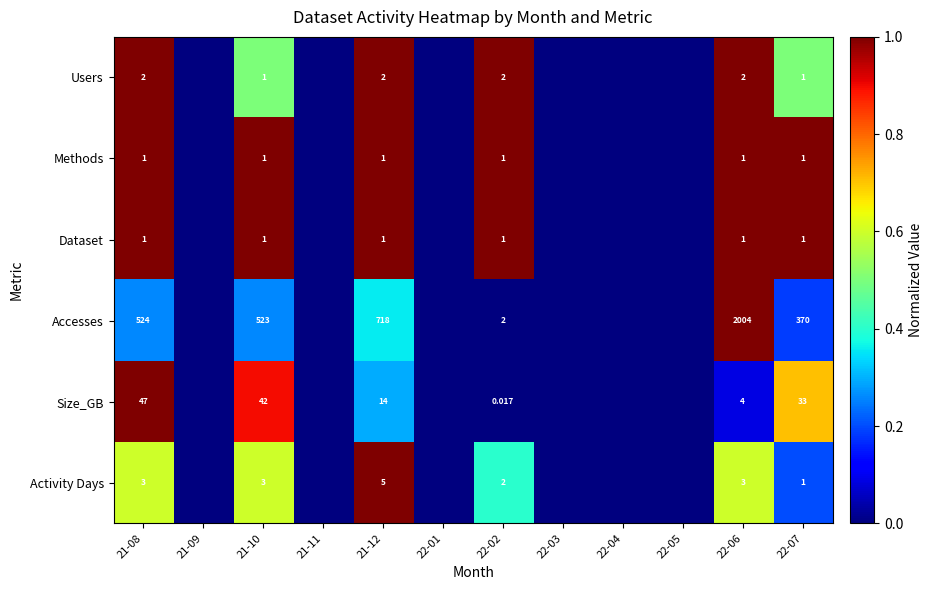

Is the value of Users at 21-08 greater than the value of Activity Days at 21-08?

No